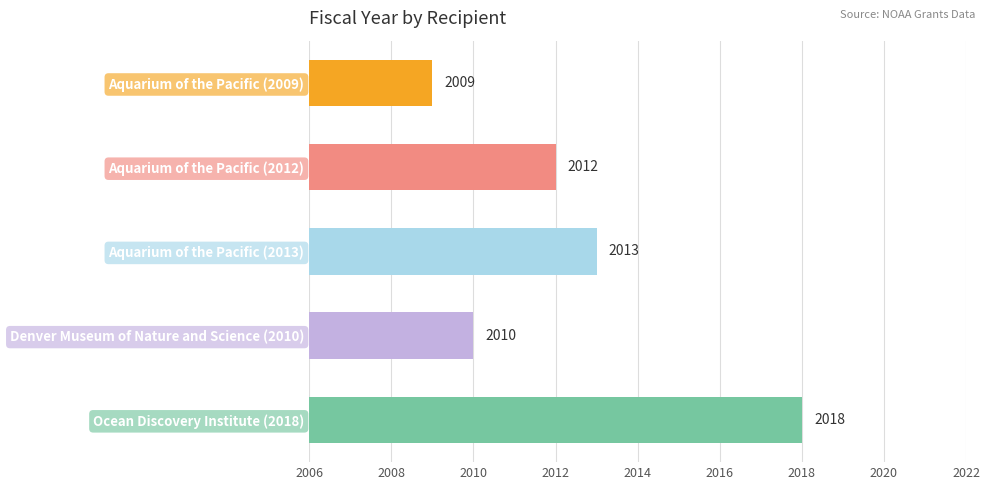

How many values are between 2010 and 2013?

3